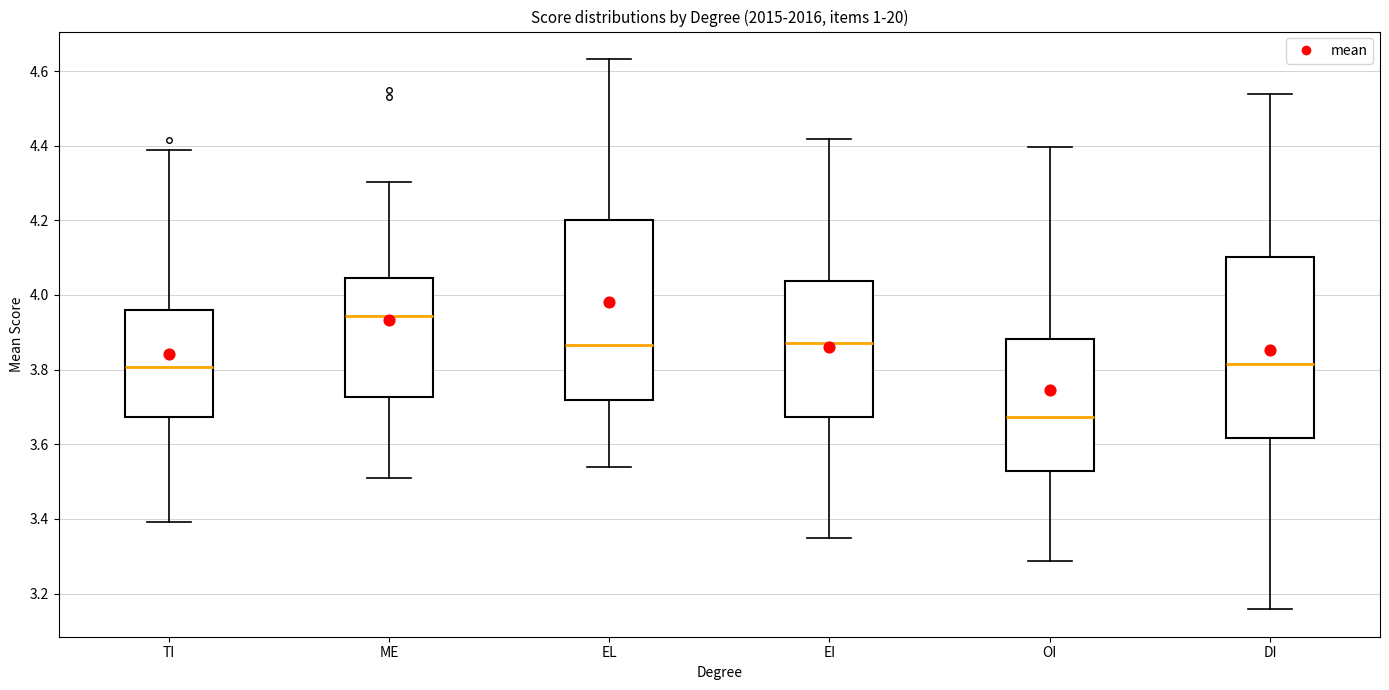

Where does the median line of the box for OI sit on the y-axis? The values are not printed on the chart, so give them approximately, as read against the axis.

3.68